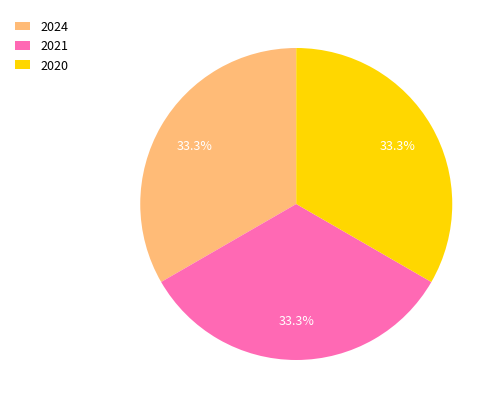

The 2021 slice represents 44% of the pie. True or false?

False